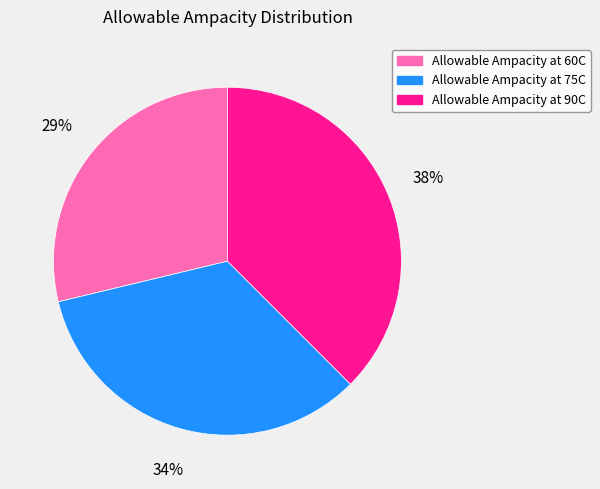

Which slice is the largest?

Allowable Ampacity at 90C